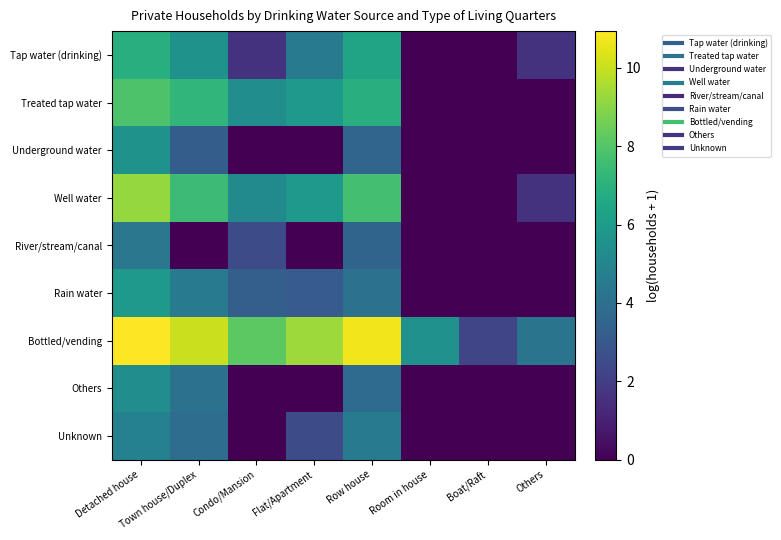

Between Row house and Boat/Raft, which is larger?

Row house